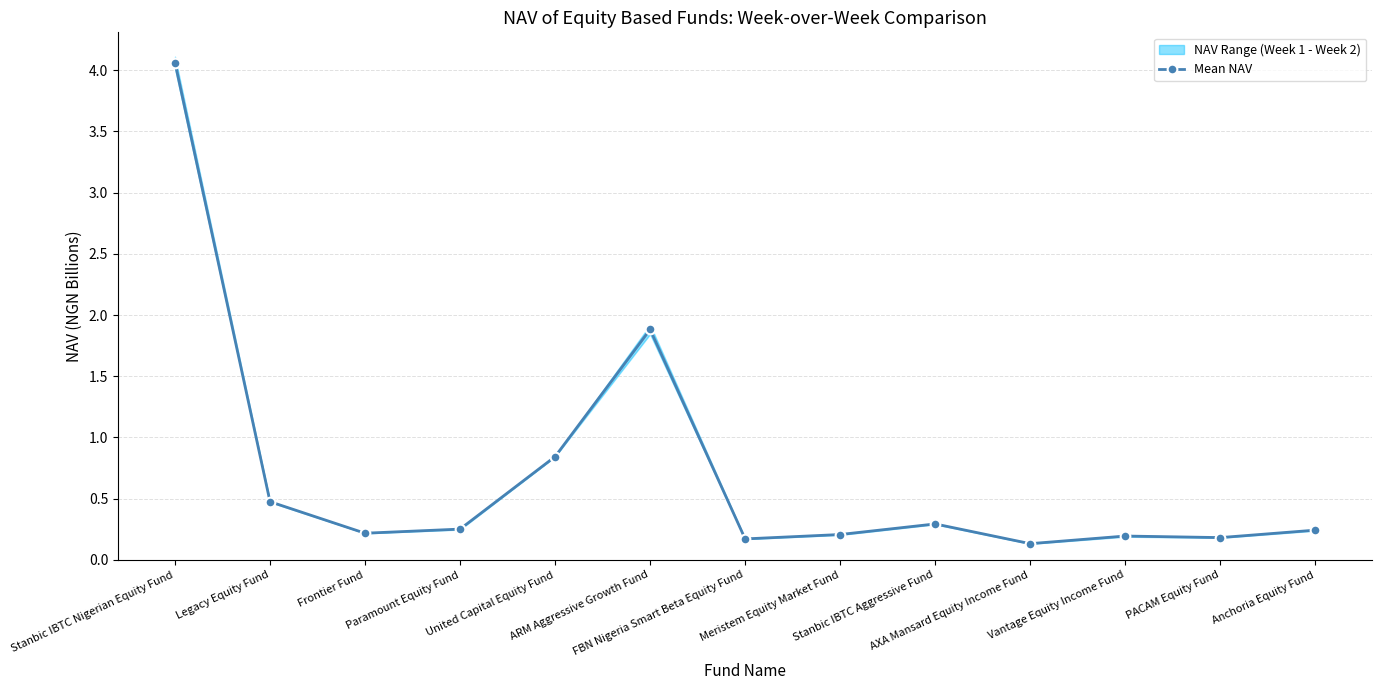

True or false: the data has more than 0 interior local peaks.

True